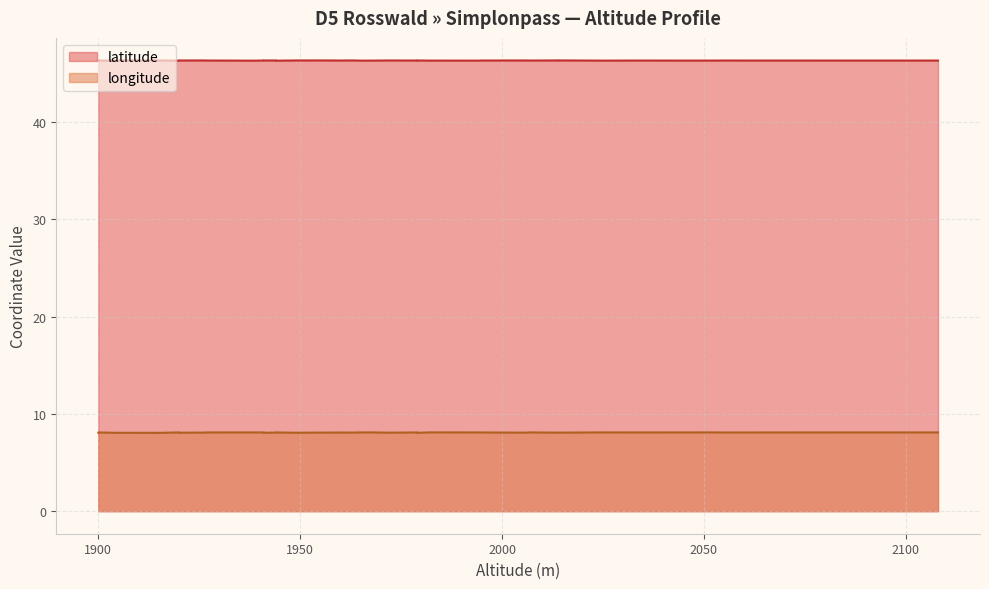

True or false: latitude has a value of 46.3 at 4.

True